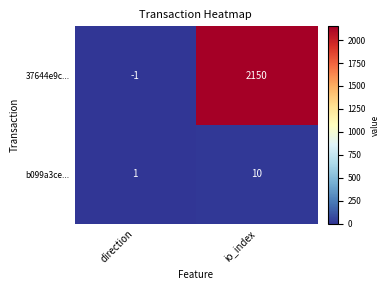

Reading right to left, what are all the values shown in this chart?

37644e9c...: 2150	-1
b099a3ce...: 10	1